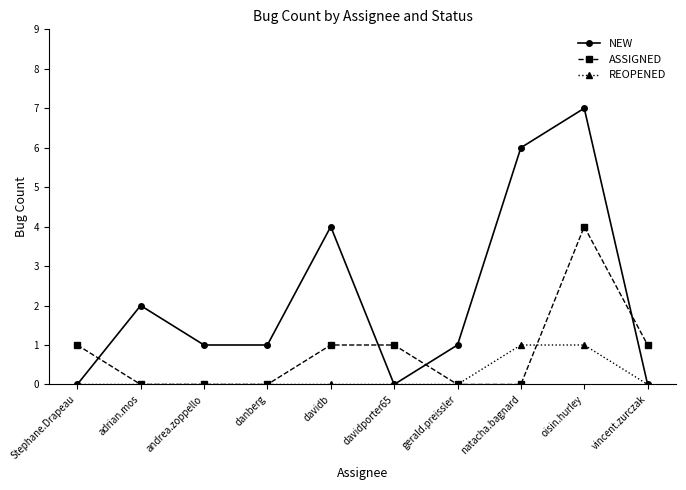

What is the difference between the maximum and minimum values in the NEW series?

7